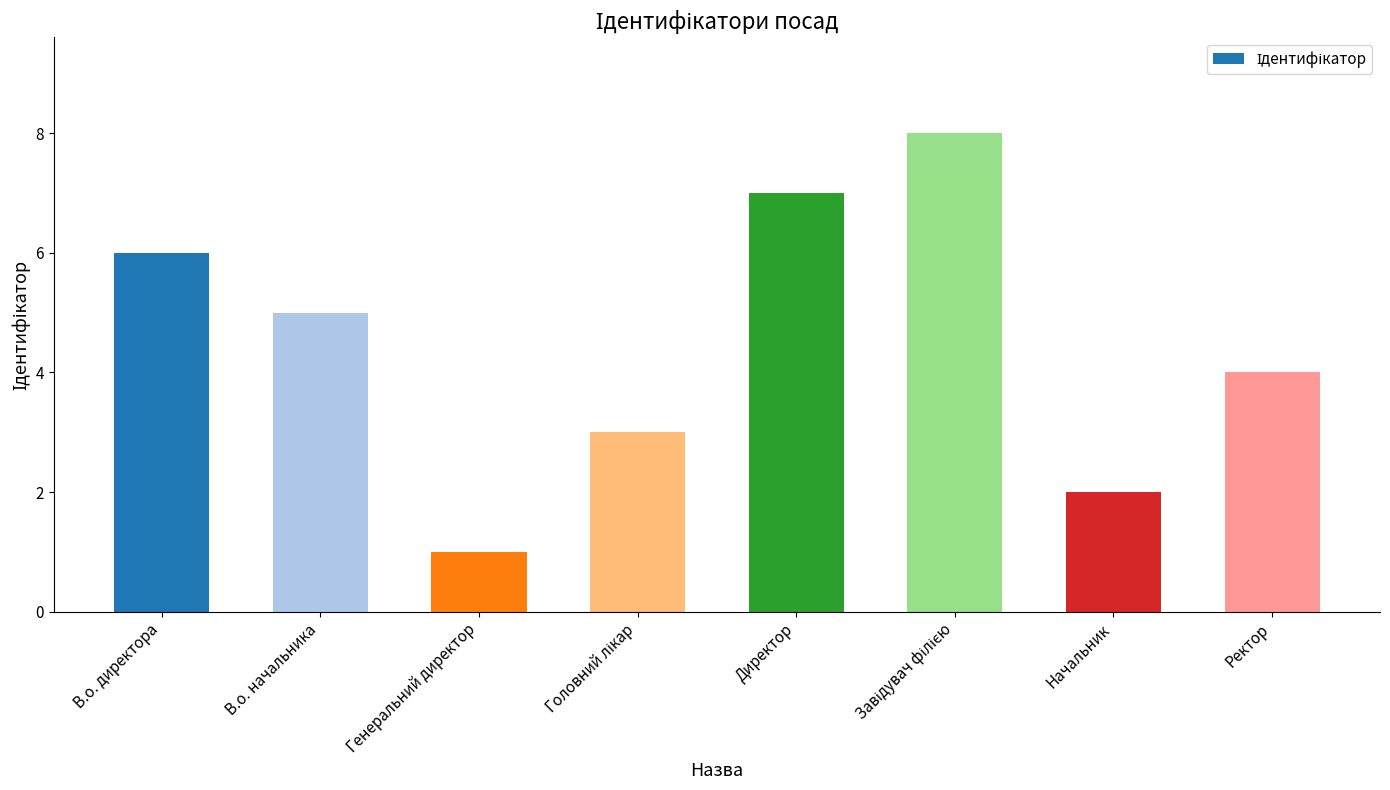

Approximately how many times larger is the value at Директор compared to В.о. начальника?

1.4